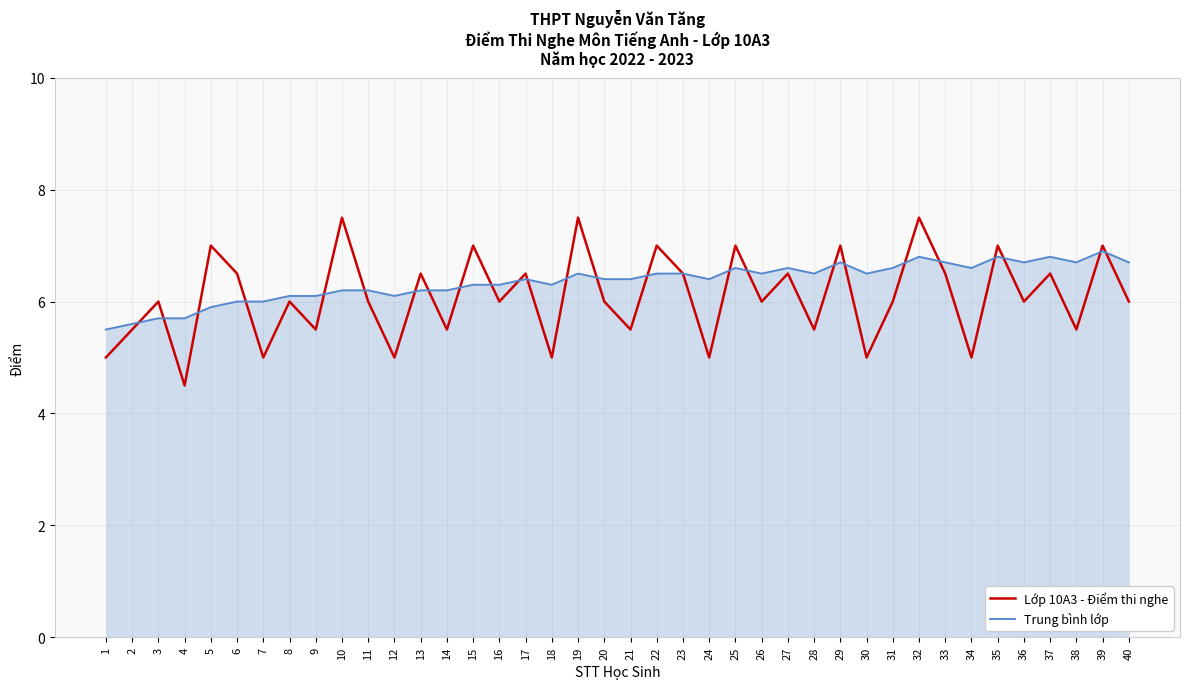

List the series in order of their overall mean, lowest first.

Lớp 10A3 - Điểm thi nghe, Trung bình lớp